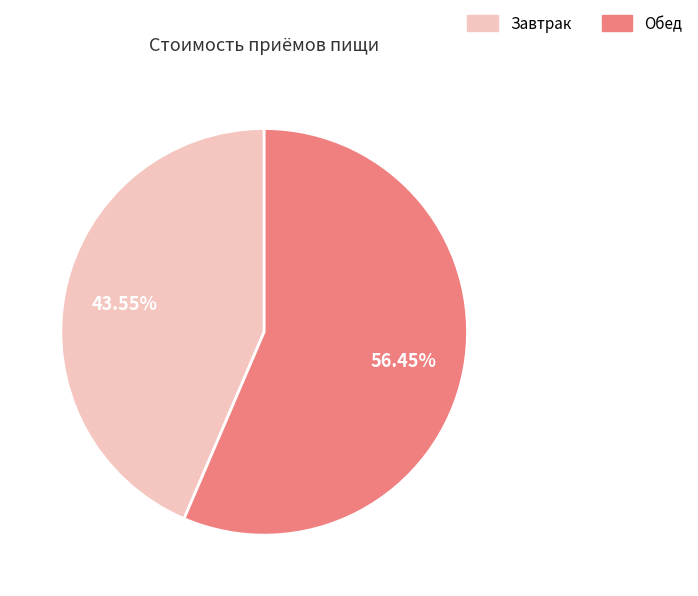

Rank the categories by value from highest to lowest.

Обед, Завтрак